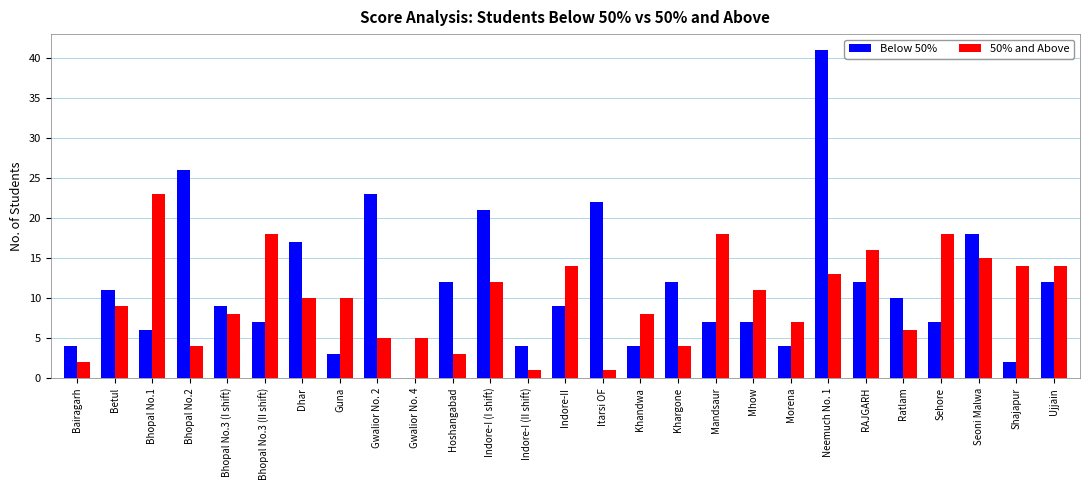

Reading right to left, extract all data points from this chart.

Below 50%: Ujjain=12	Shajapur=2	Seoni Malwa=18	Sehore=7	Ratlam=10	RAJGARH=12	Neemuch No. 1=41	Morena=4	Mhow=7	Mandsaur=7	Khargone=12	Khandwa=4	Itarsi OF=22	Indore-II=9	Indore-I (II shift)=4	Indore-I (I shift)=21	Hoshangabad=12	Gwalior No. 4=0	Gwalior No. 2=23	Guna=3	Dhar=17	Bhopal No.3 (II shift)=7	Bhopal No.3 (I shift)=9	Bhopal No.2=26	Bhopal No.1=6	Betul=11	Bairagarh=4
50% and Above: Ujjain=14	Shajapur=14	Seoni Malwa=15	Sehore=18	Ratlam=6	RAJGARH=16	Neemuch No. 1=13	Morena=7	Mhow=11	Mandsaur=18	Khargone=4	Khandwa=8	Itarsi OF=1	Indore-II=14	Indore-I (II shift)=1	Indore-I (I shift)=12	Hoshangabad=3	Gwalior No. 4=5	Gwalior No. 2=5	Guna=10	Dhar=10	Bhopal No.3 (II shift)=18	Bhopal No.3 (I shift)=8	Bhopal No.2=4	Bhopal No.1=23	Betul=9	Bairagarh=2